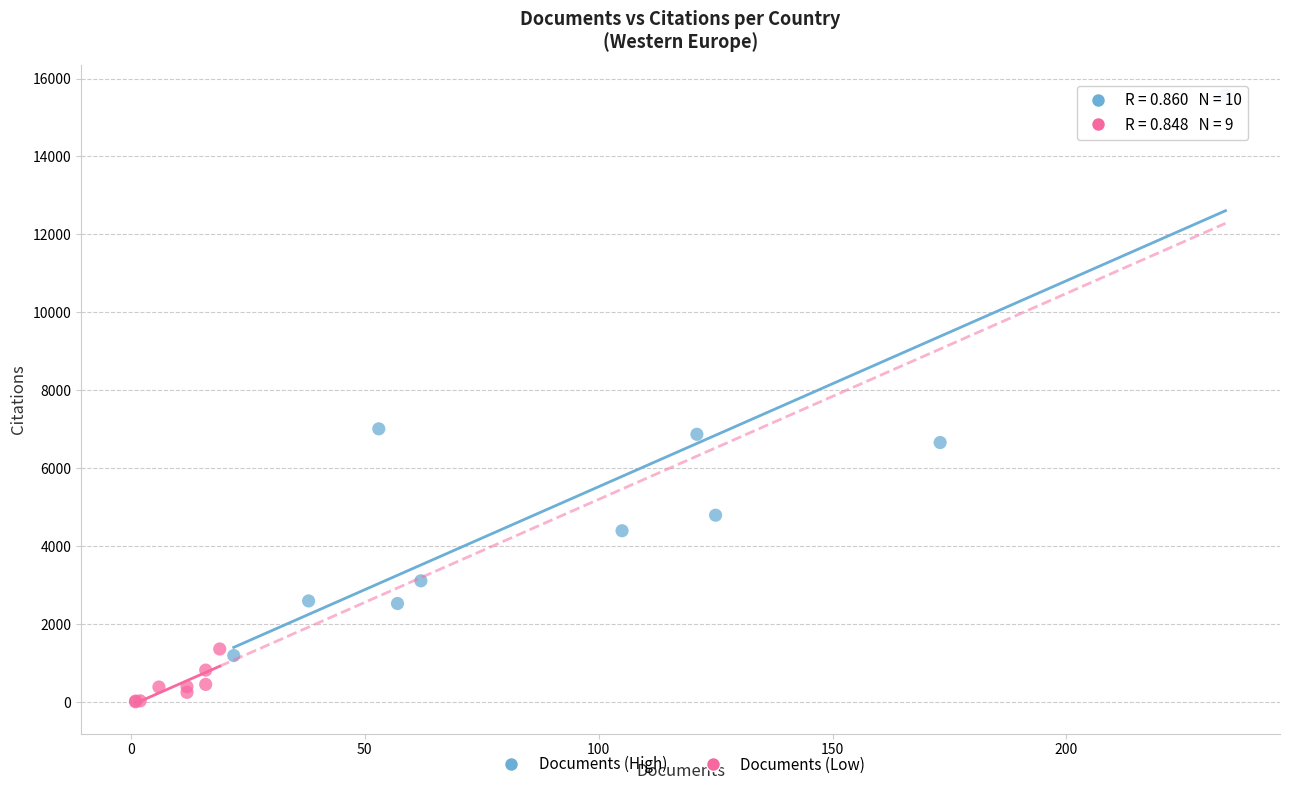

What are all the series names shown in the legend?

Documents (High), Documents (Low)